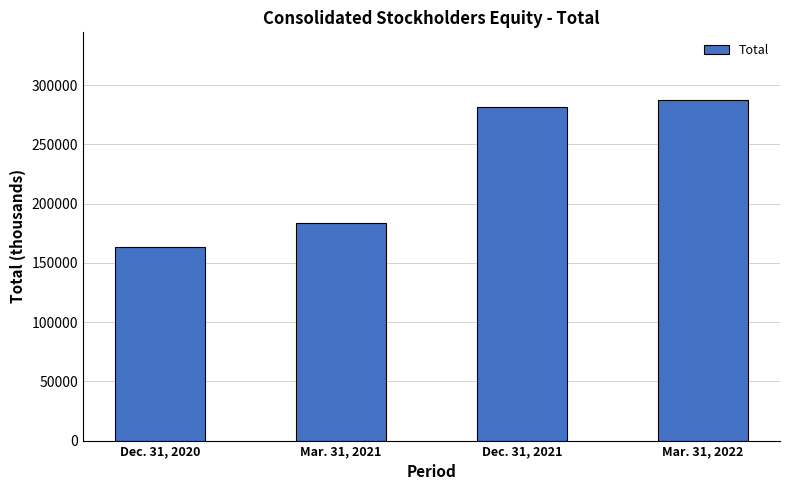

The value at Mar. 31, 2022 is 287123. True or false?

True